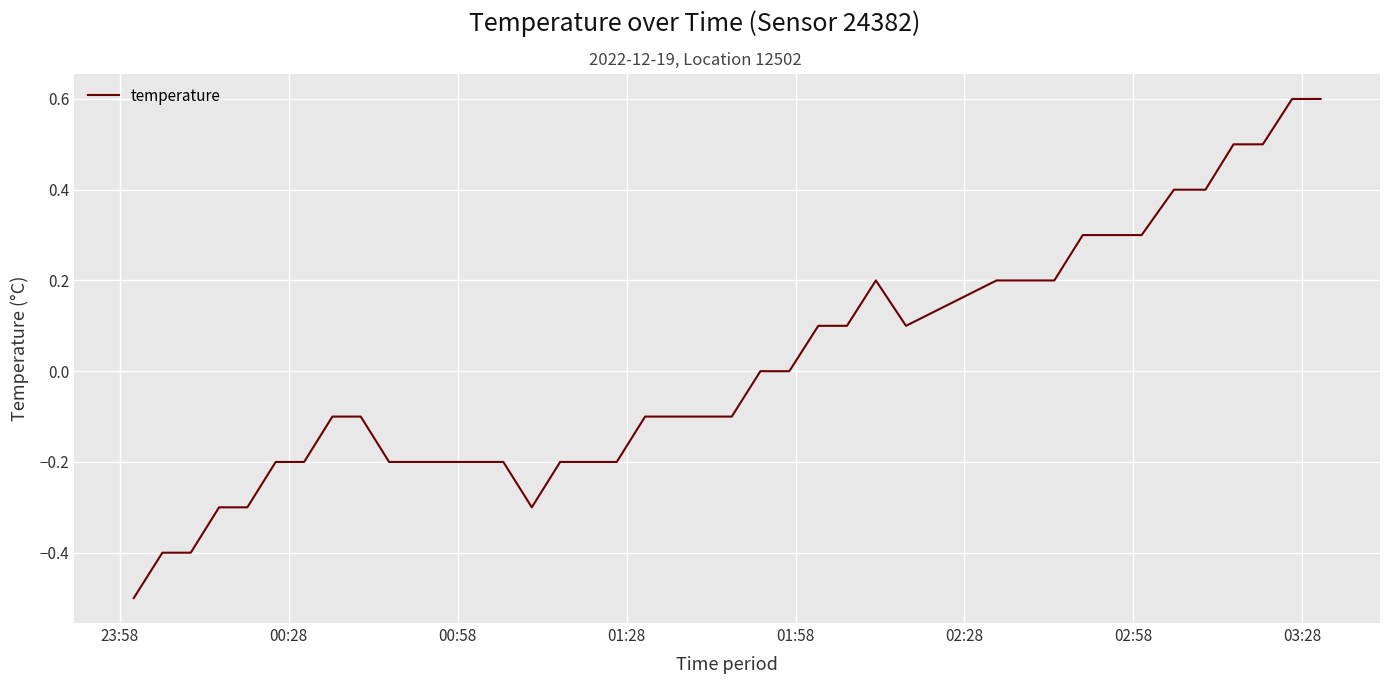

What is the minimum value shown in the chart?

-0.5